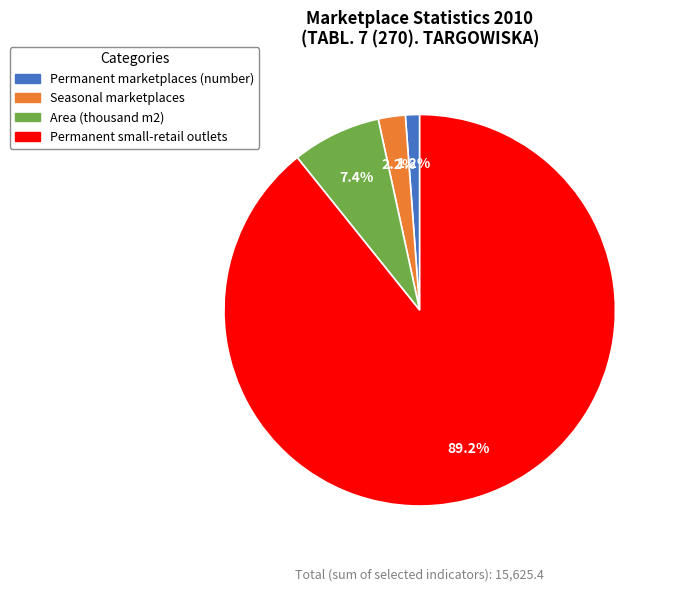

Is there a majority slice in this chart?

Yes